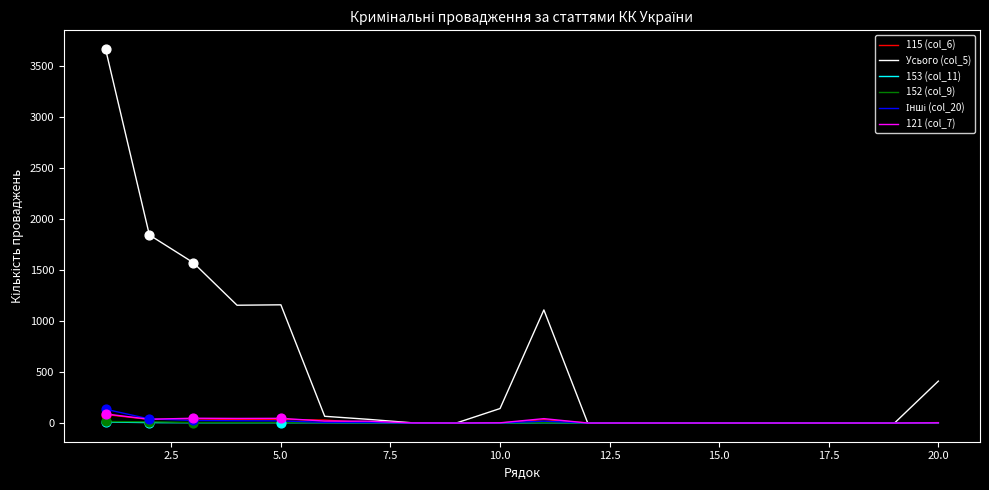

Which series has the widest spread of values?

Усього (col_5)